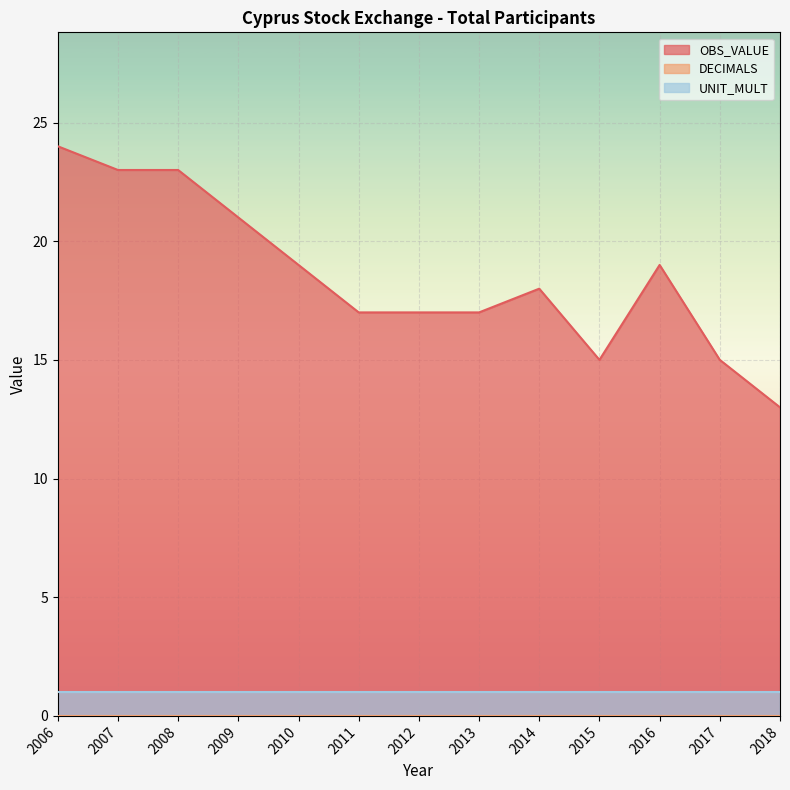

Is it true that OBS_VALUE equals 13 at 2007?

False